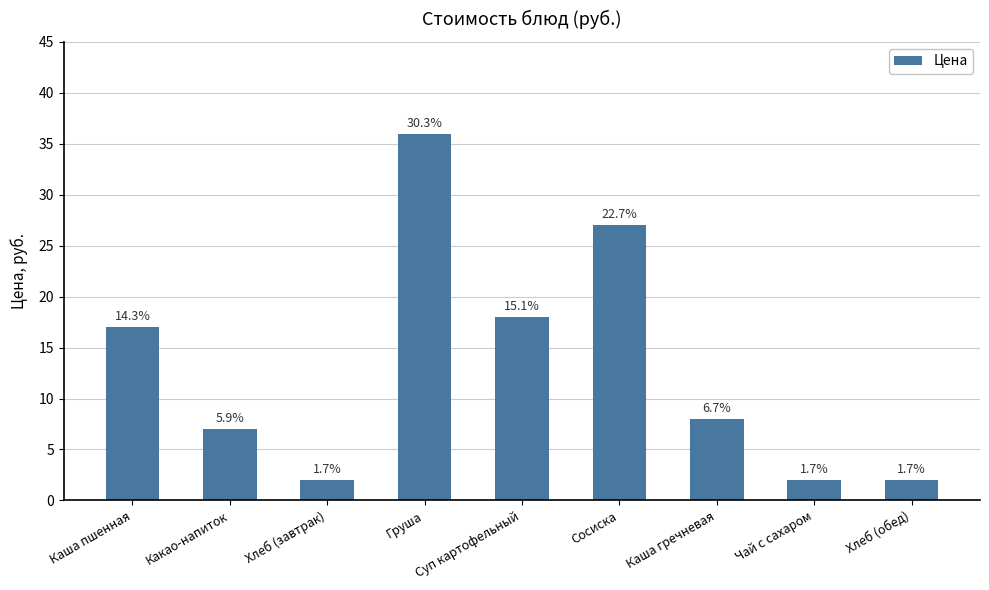

What is the change in value from Суп картофельный to Сосиска?

+9